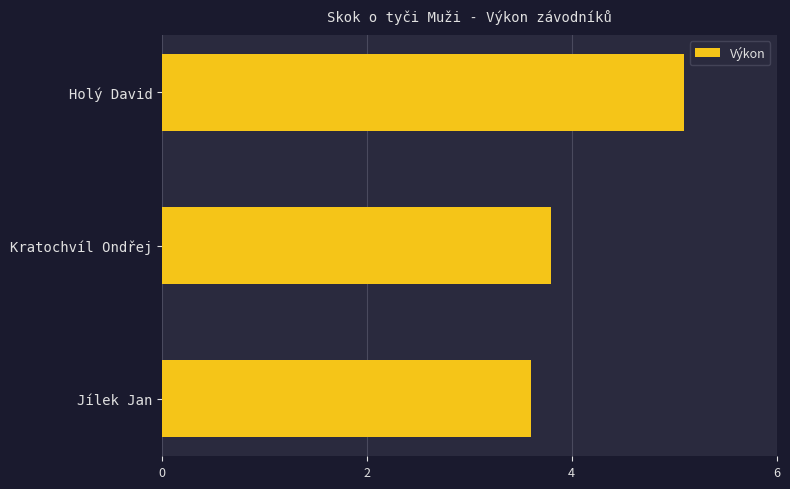

What is the value of the 3rd bar from the top?

3.6